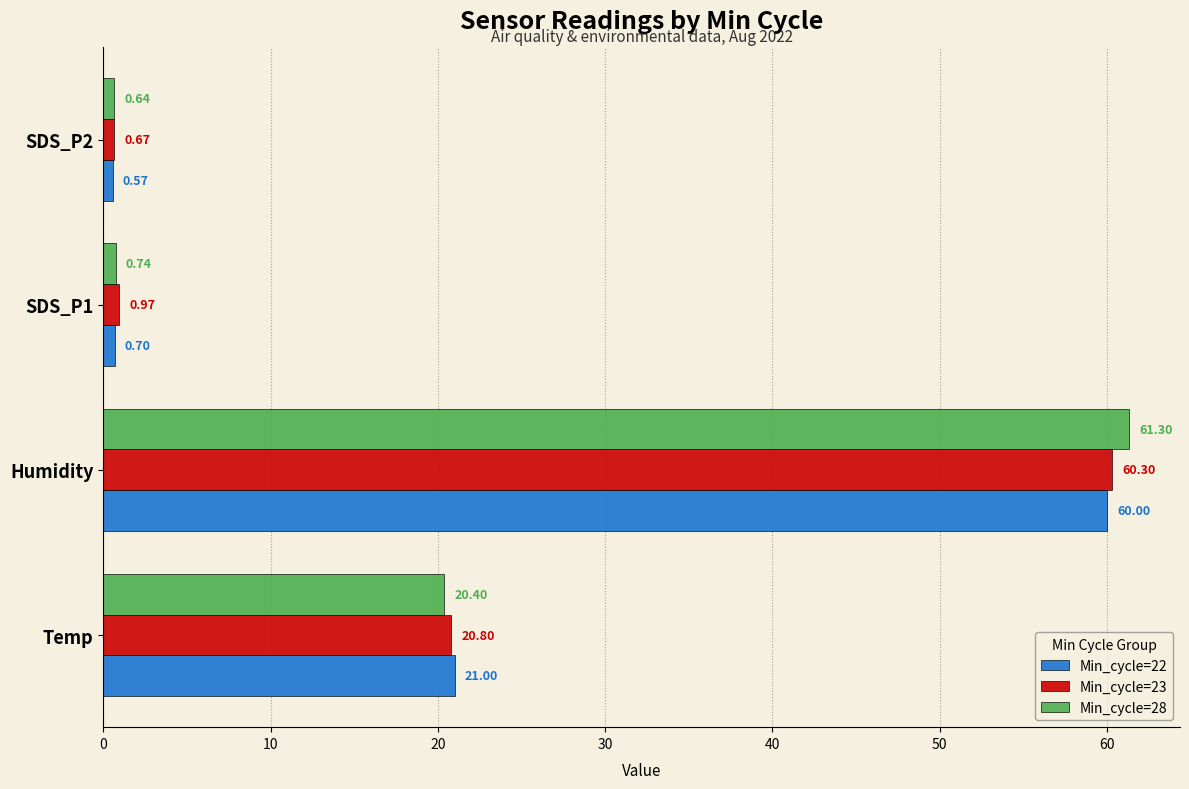

Which category has the lowest value in the Min_cycle=22 series?

SDS_P2